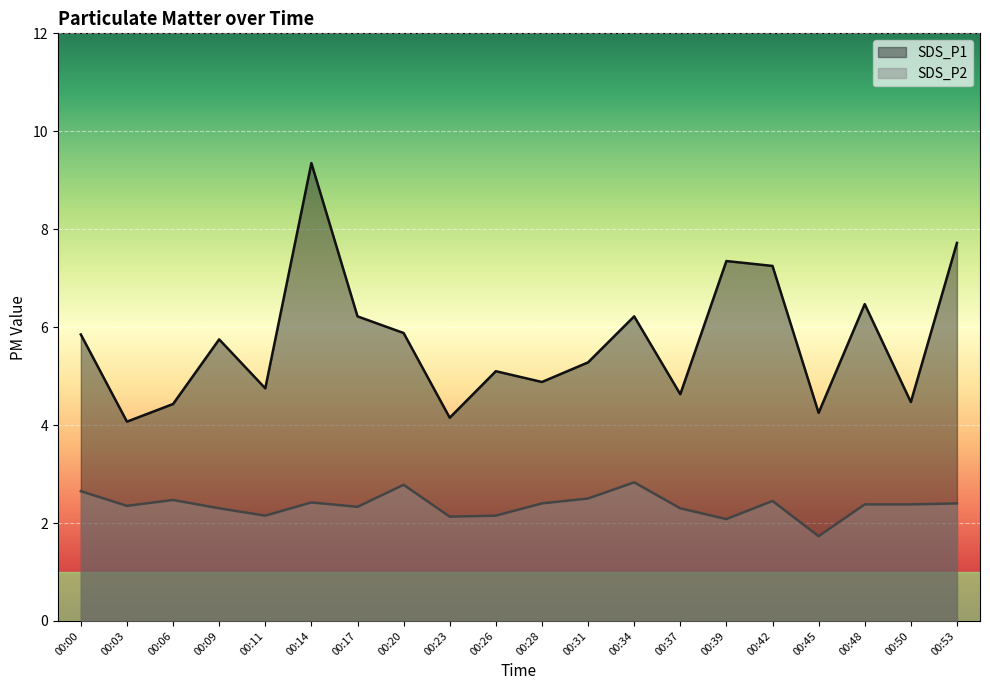

Does the chart display data point markers on the line(s)?

No